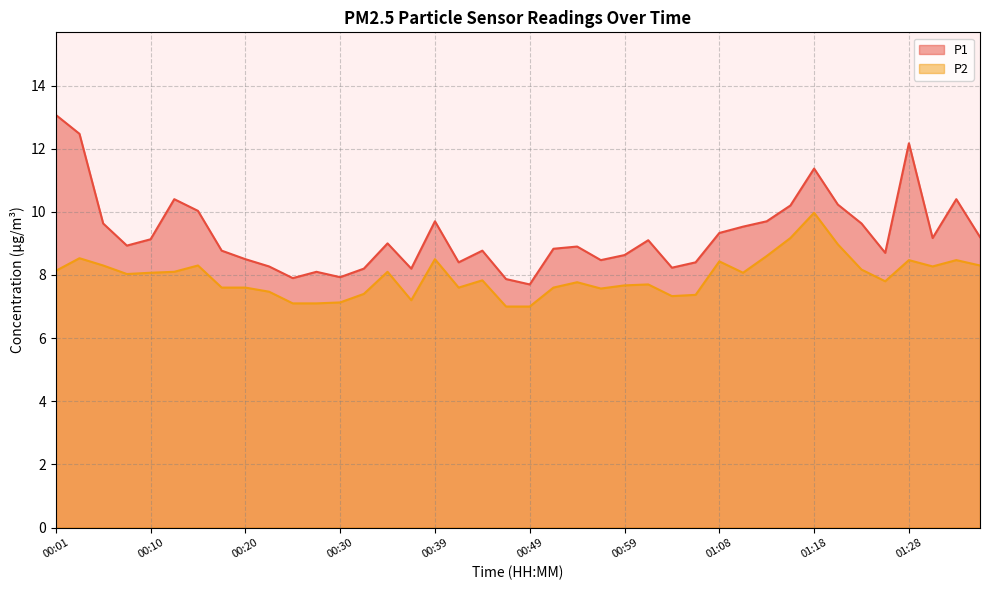

The P1 series shows 10.4 at 00:13. True or false?

True